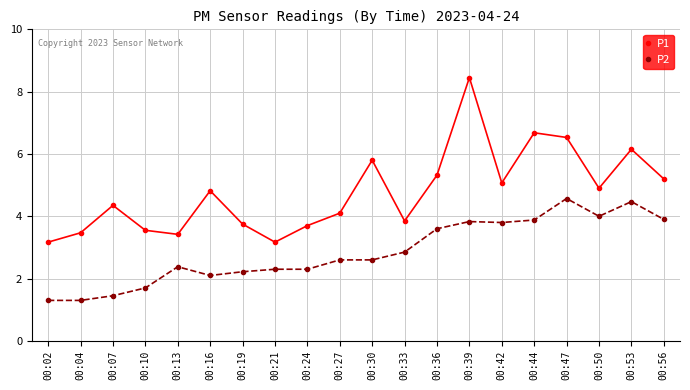

Where does the P2 series first go above 2?

00:13